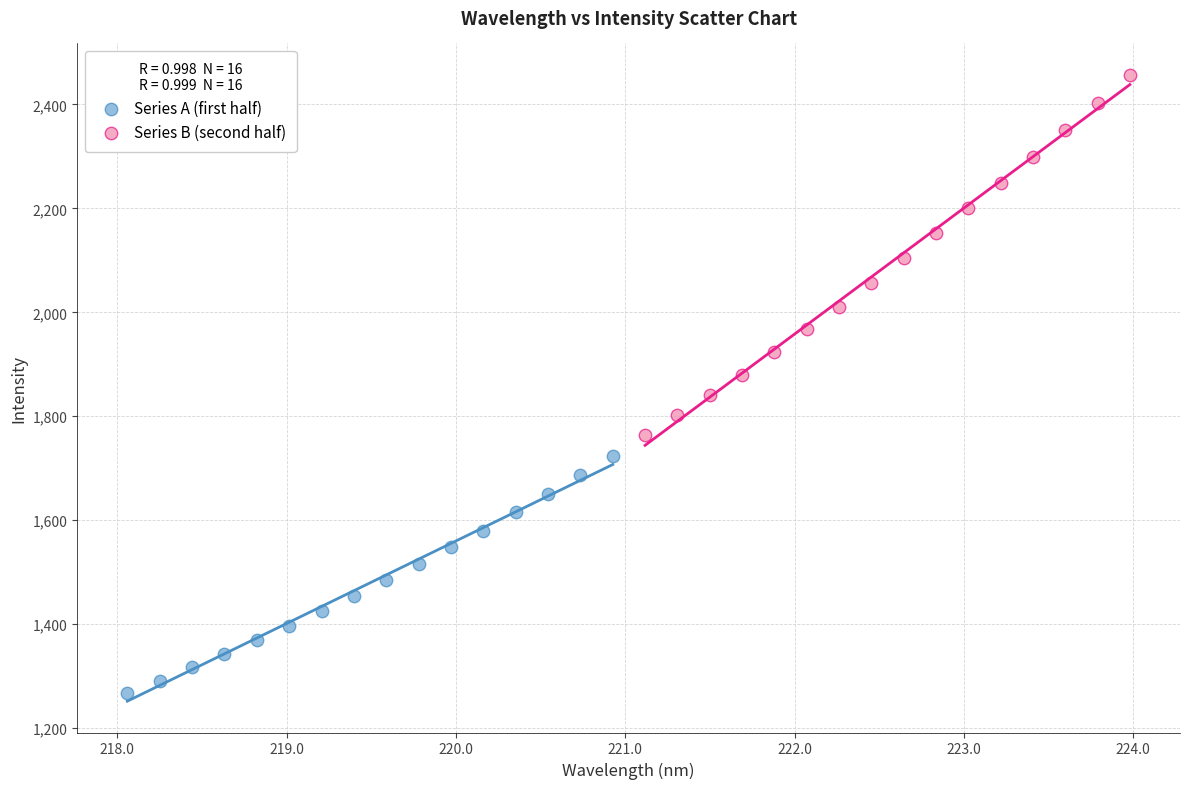

Which series reaches the maximum Y coordinate?

Series B (second half)